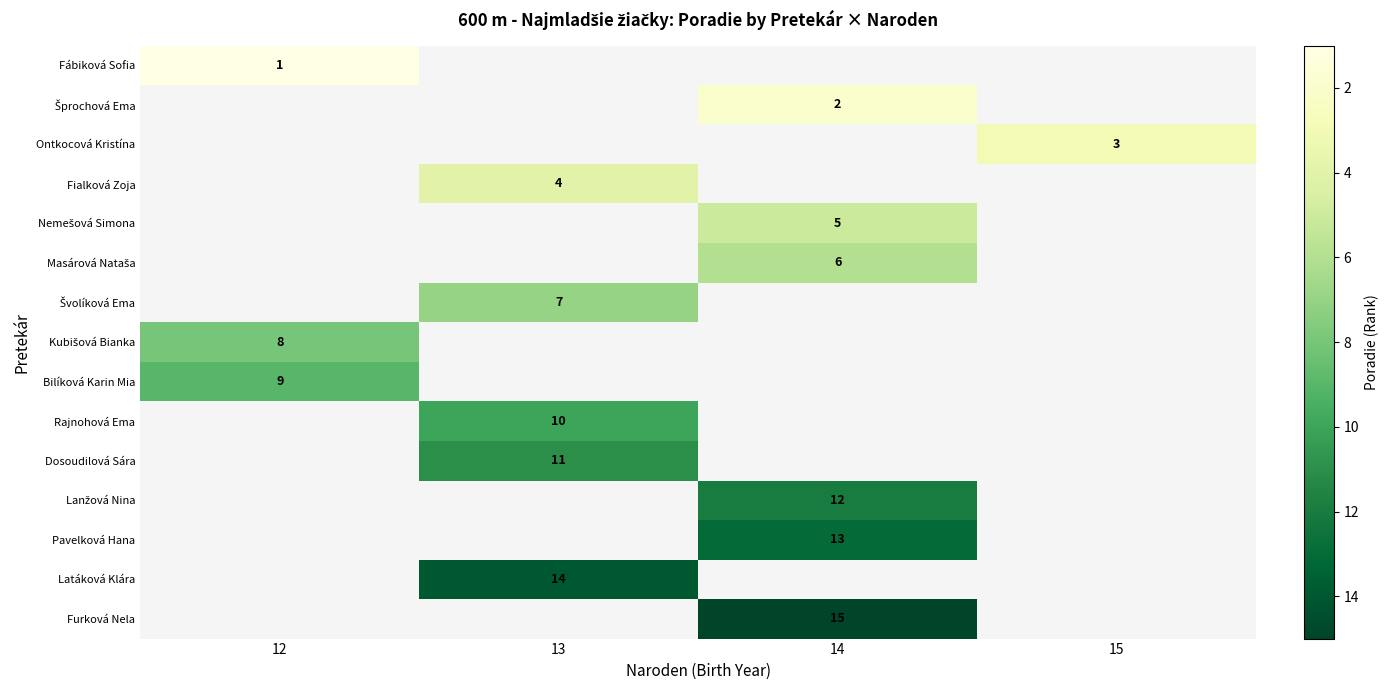

How many distinct data groups are displayed?

15